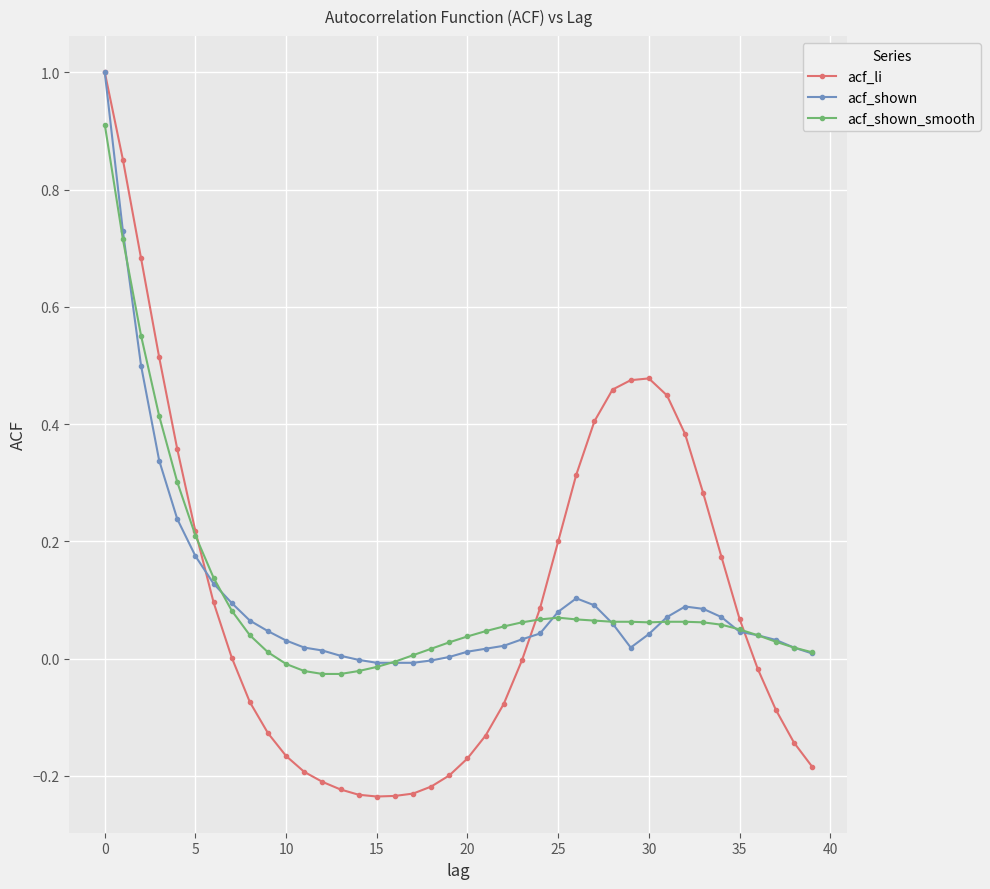

Which series has the widest spread of values?

acf_li